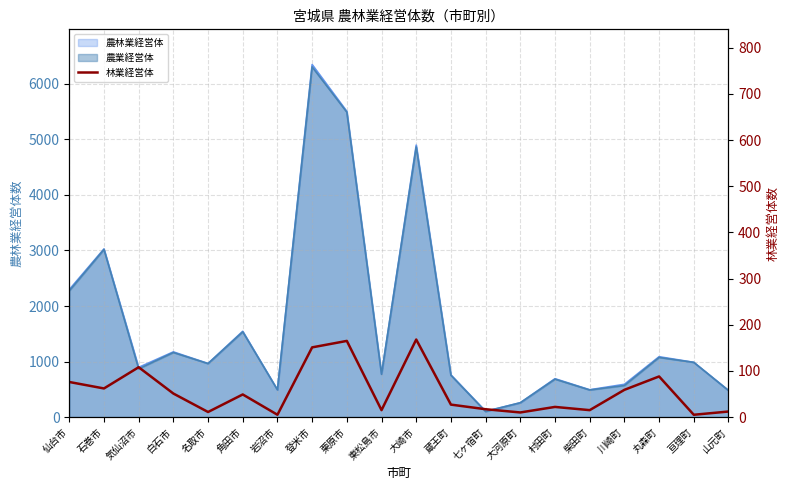

What is the value of the 1st point from the left?

76